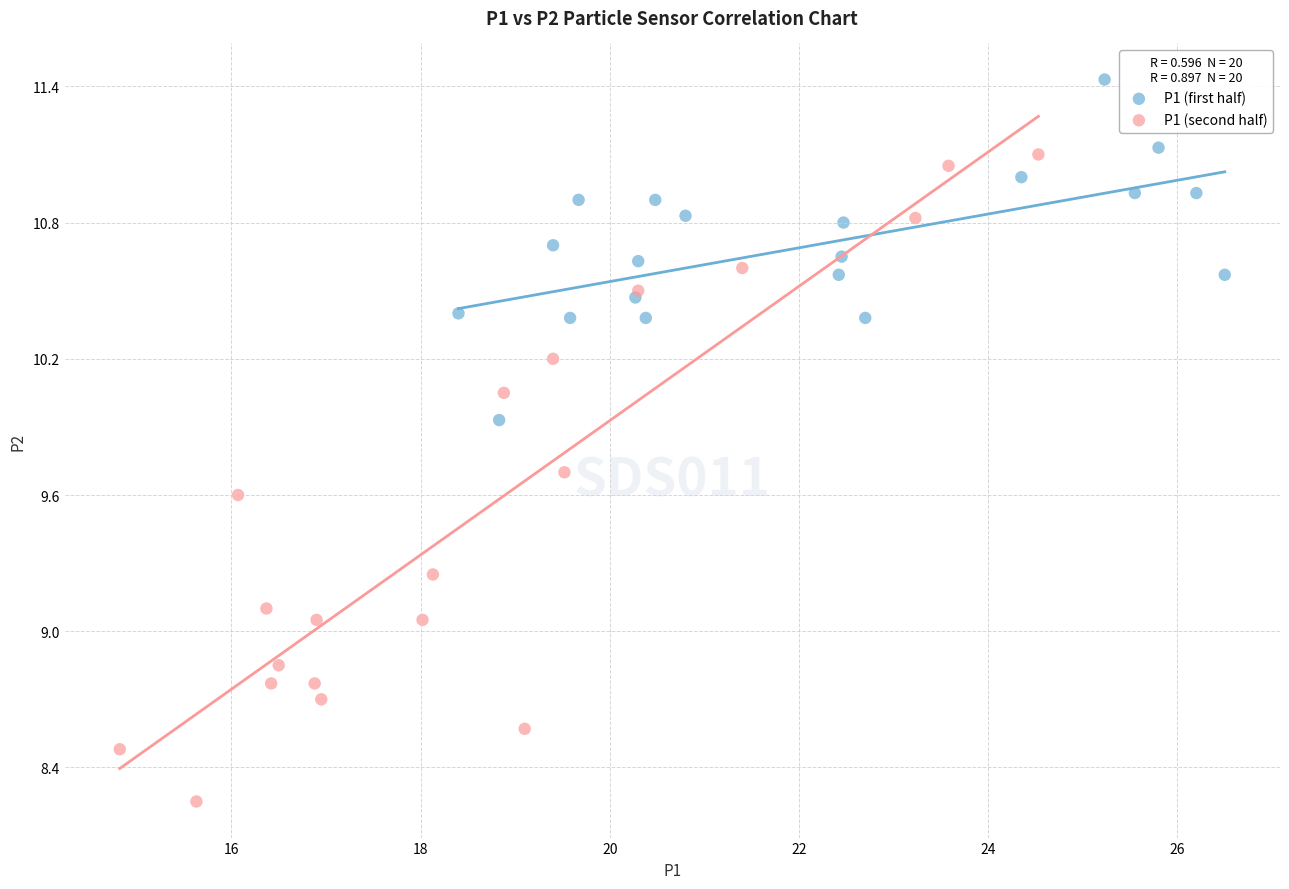

Which series reaches the minimum Y coordinate?

P1 (second half)